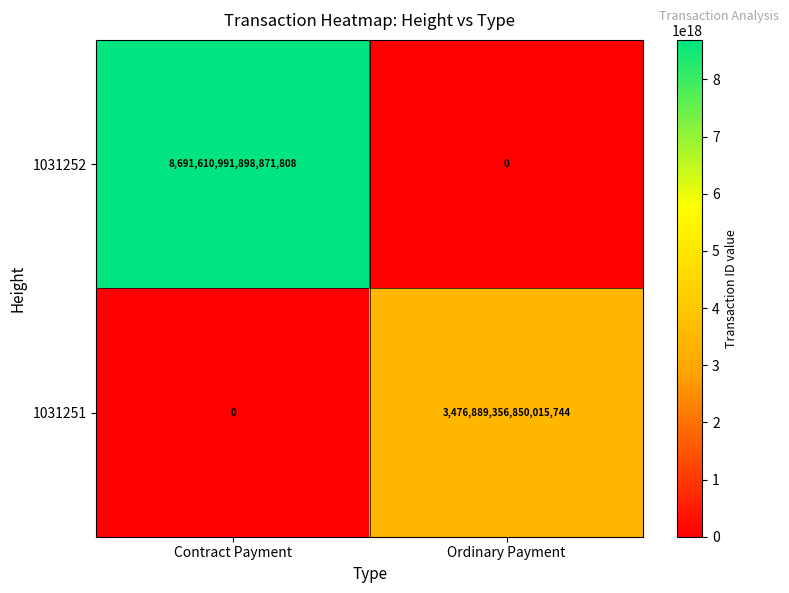

Which series has the largest range (max minus min)?

1031252